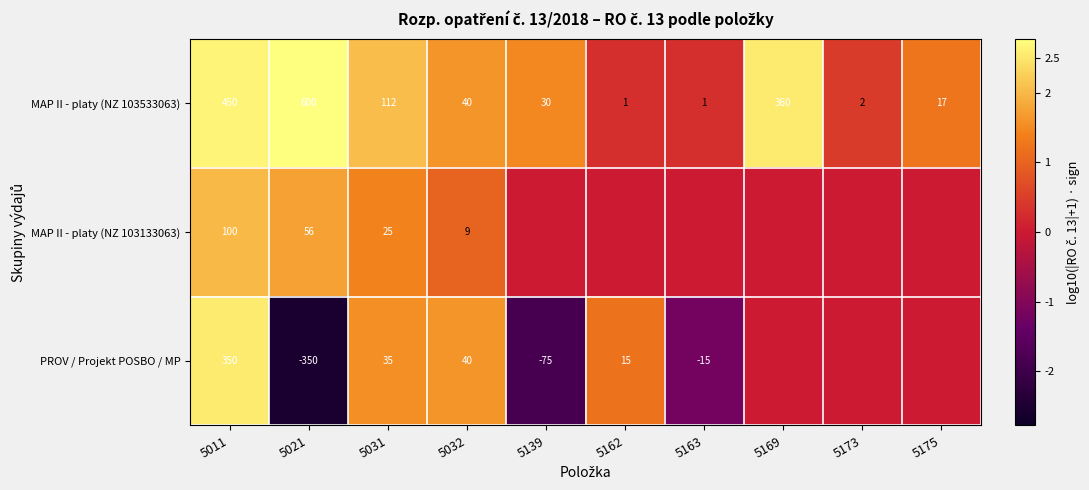

What is the difference between the maximum and second lowest values in the MAP II - platy (NZ 103533063) series?

599